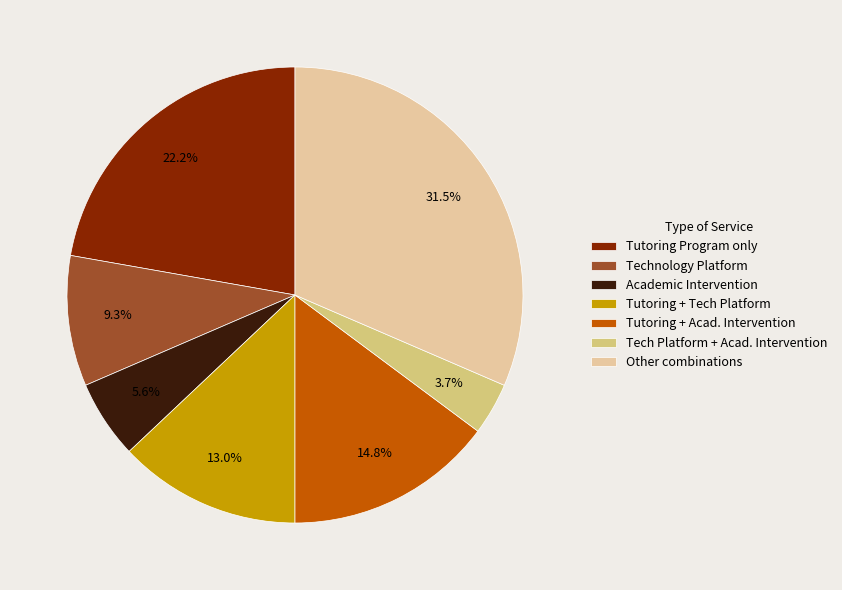

Does Technology Platform represent more than half of the total?

No